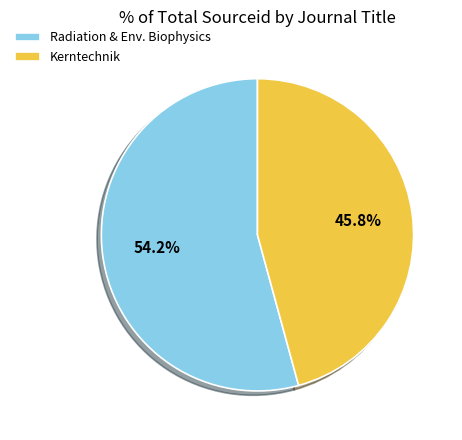

Does any single category account for the majority?

Yes